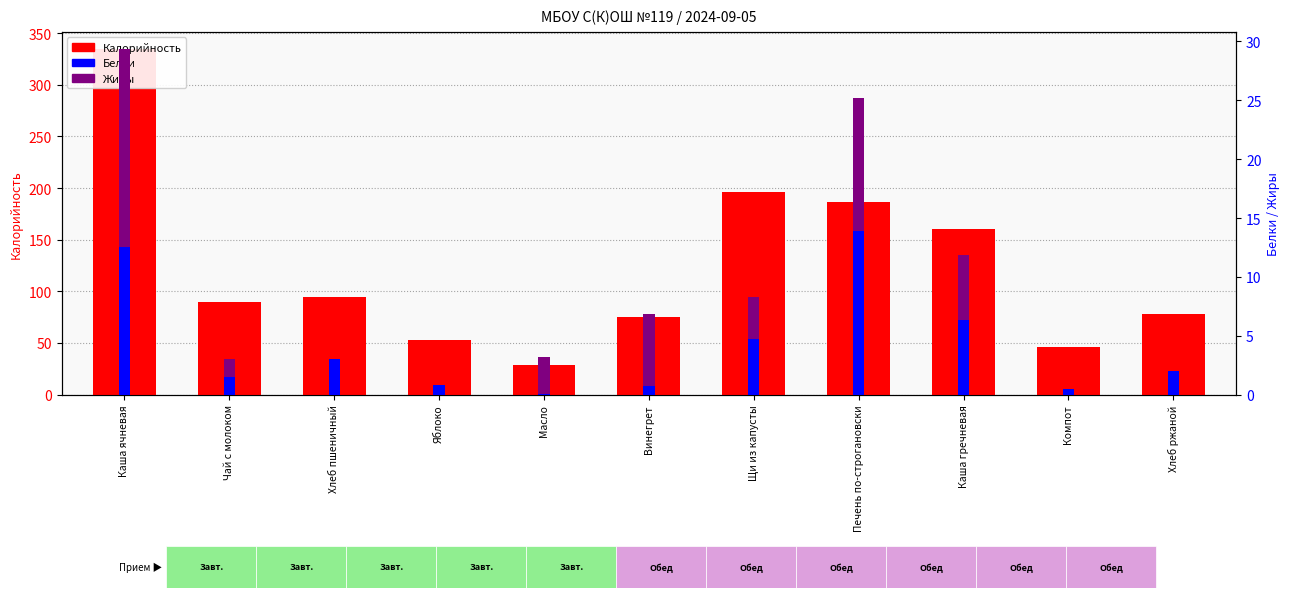

Rank the series by their maximum value, from lowest to highest.

Белки, Жиры, Калорийность